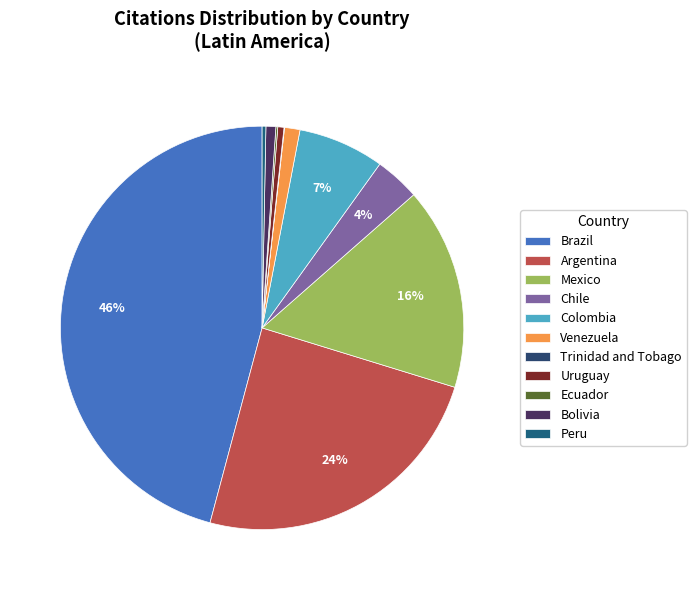

What is the smallest slice in the pie chart?

Trinidad and Tobago